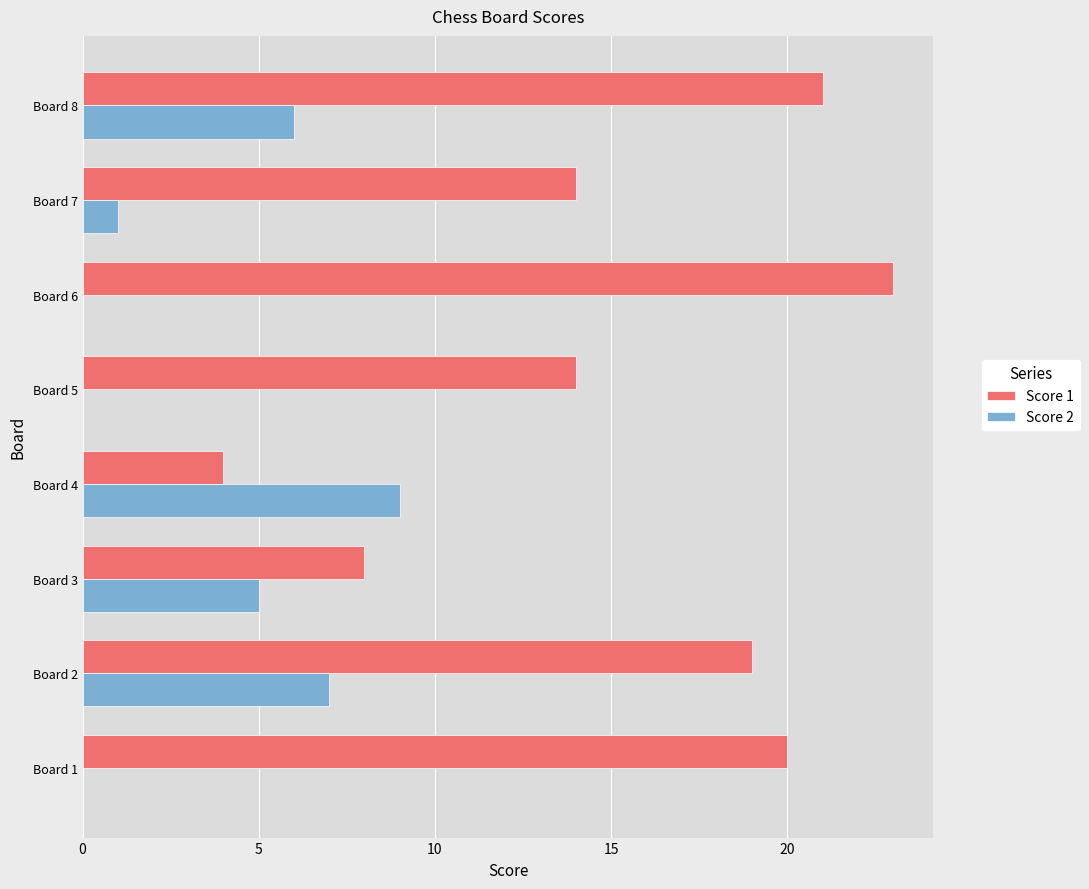

True or false: Score 2 has a value of 7 at Board 2.

True